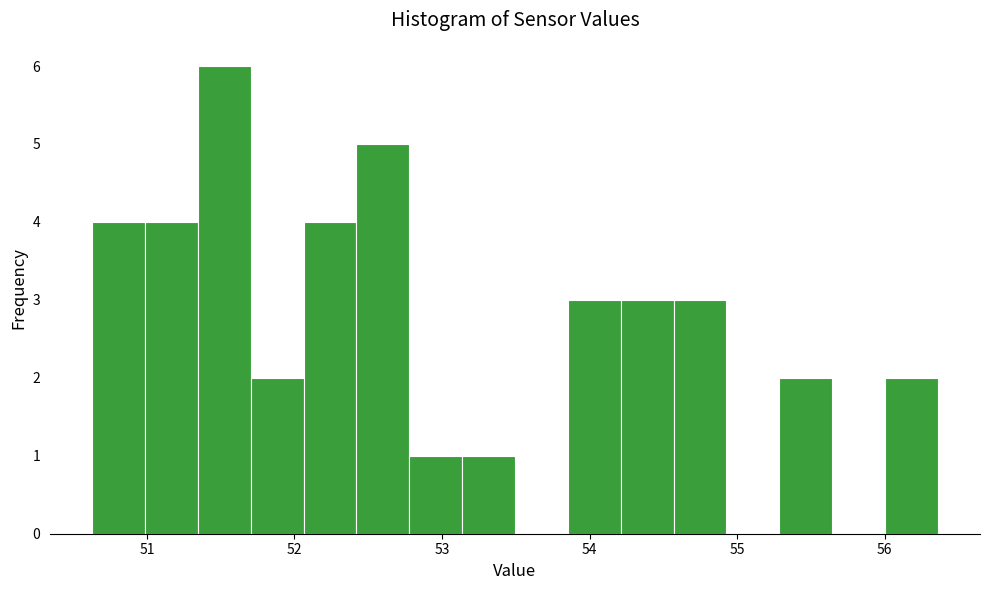

Read against the x-axis, roughly where is the centre of the tallest bar?

51.5